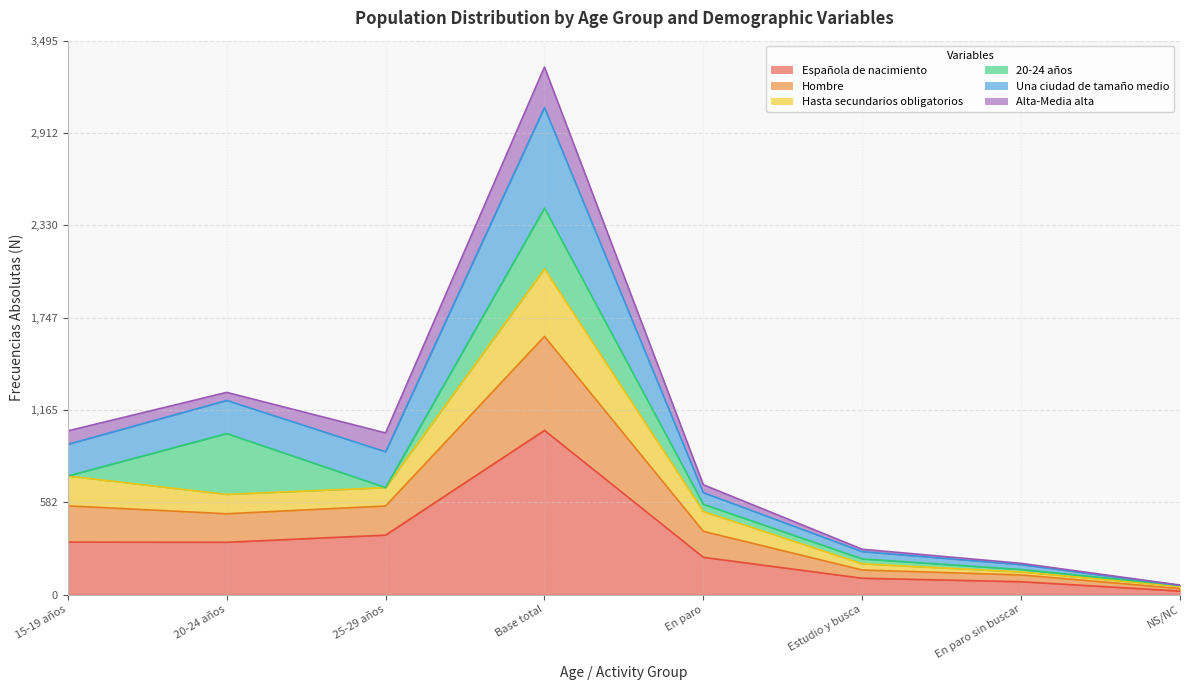

At which category is the sum across all series the highest?

Base total